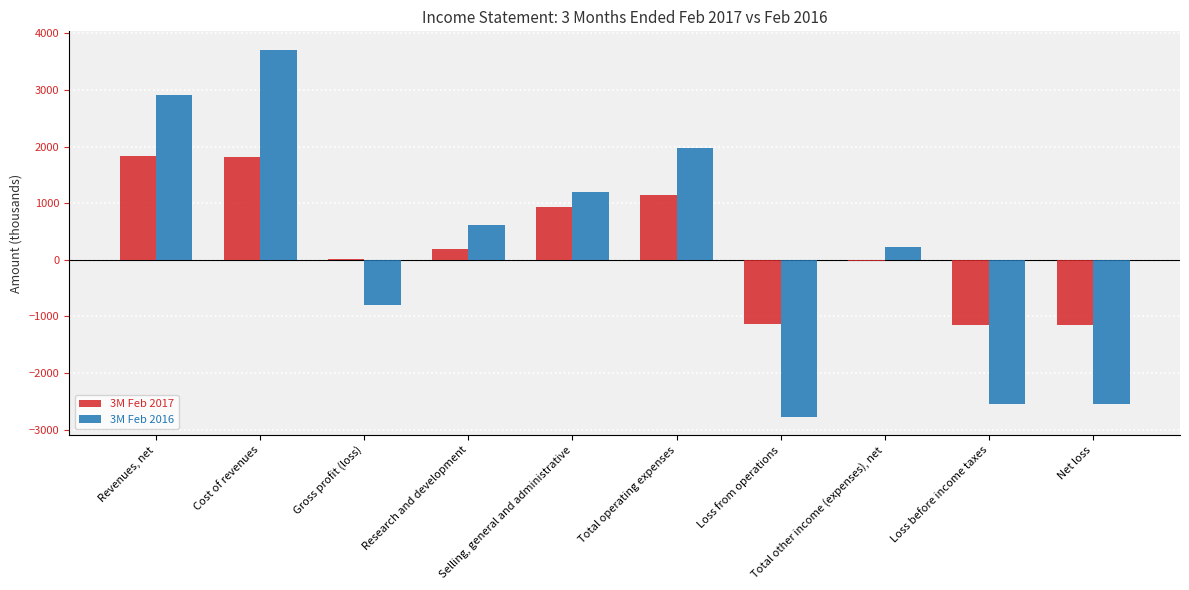

At which category is the sum across all series the highest?

Cost of revenues